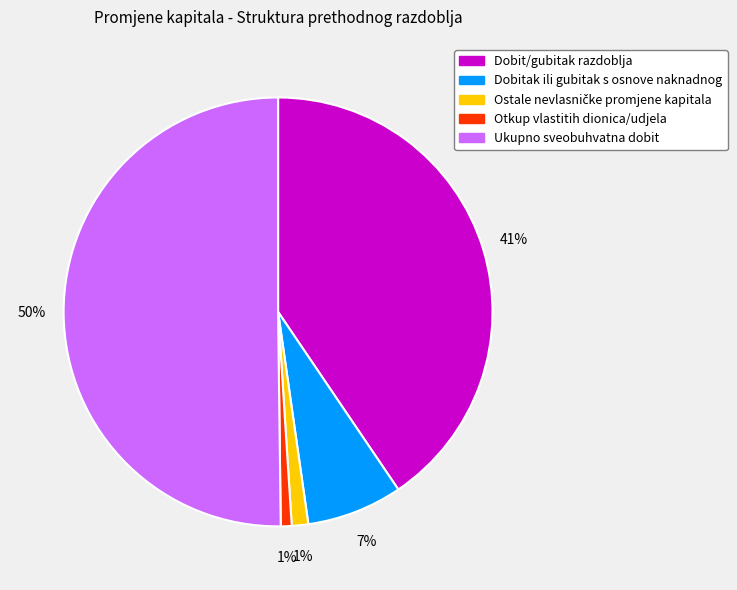

Which has a higher value, Dobit/gubitak razdoblja or Ukupno sveobuhvatna dobit?

Ukupno sveobuhvatna dobit